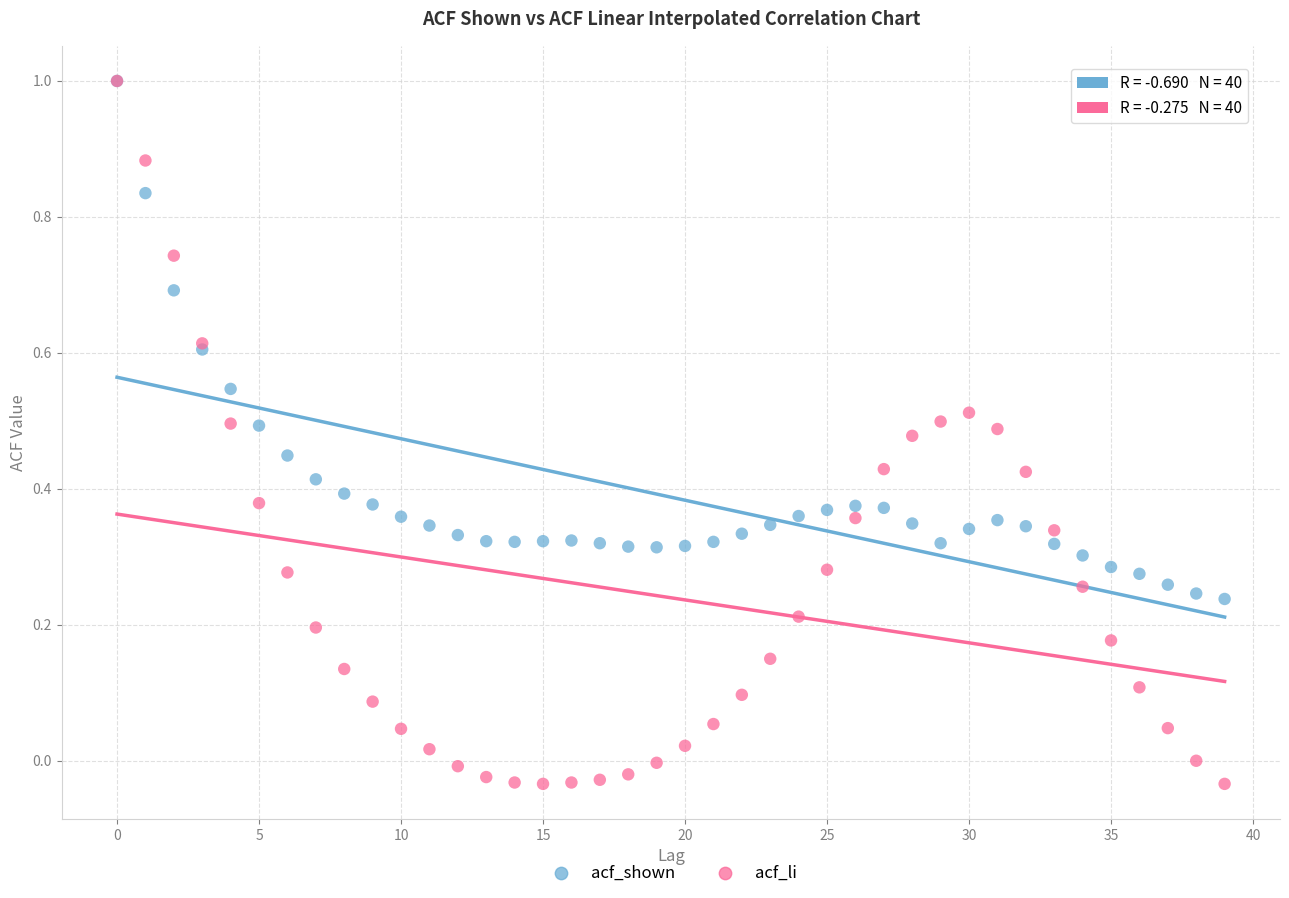

What are all the series names shown in the legend?

acf_shown, acf_li